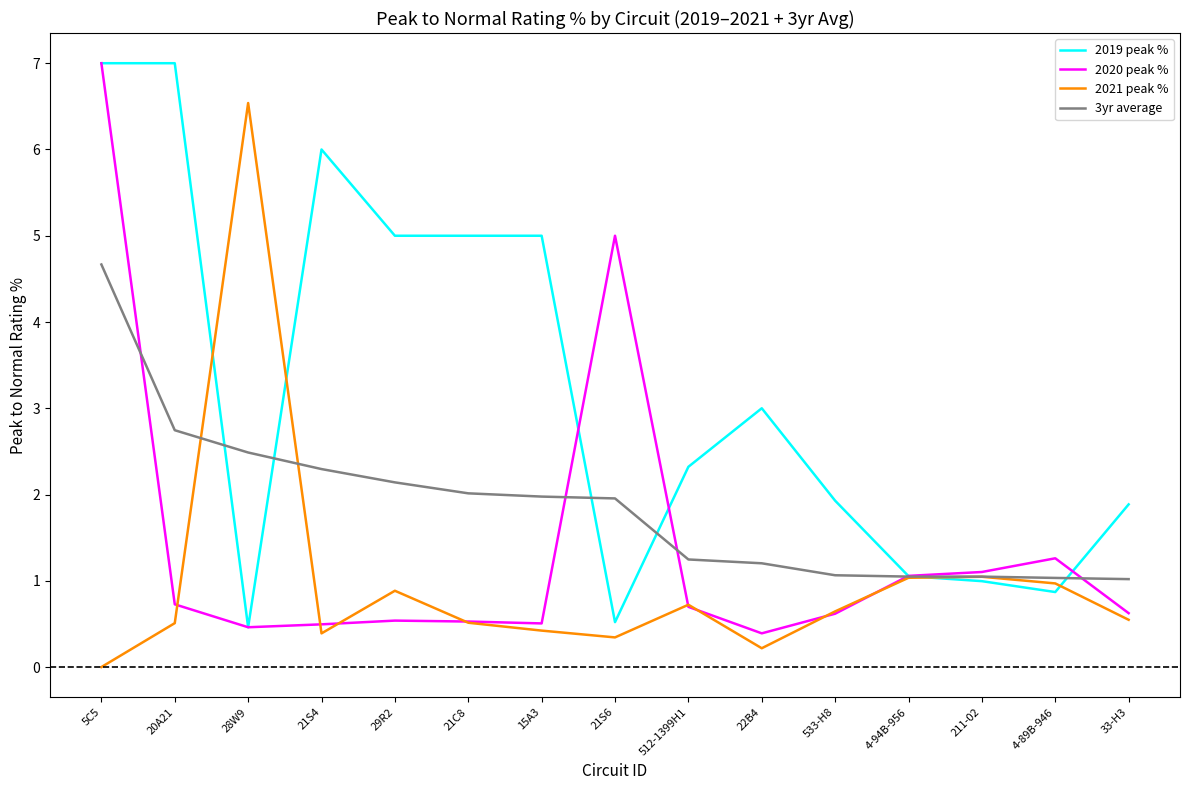

Between which two adjacent categories do 3yr average and 2020 peak % first intersect?

5C5 and 20A21